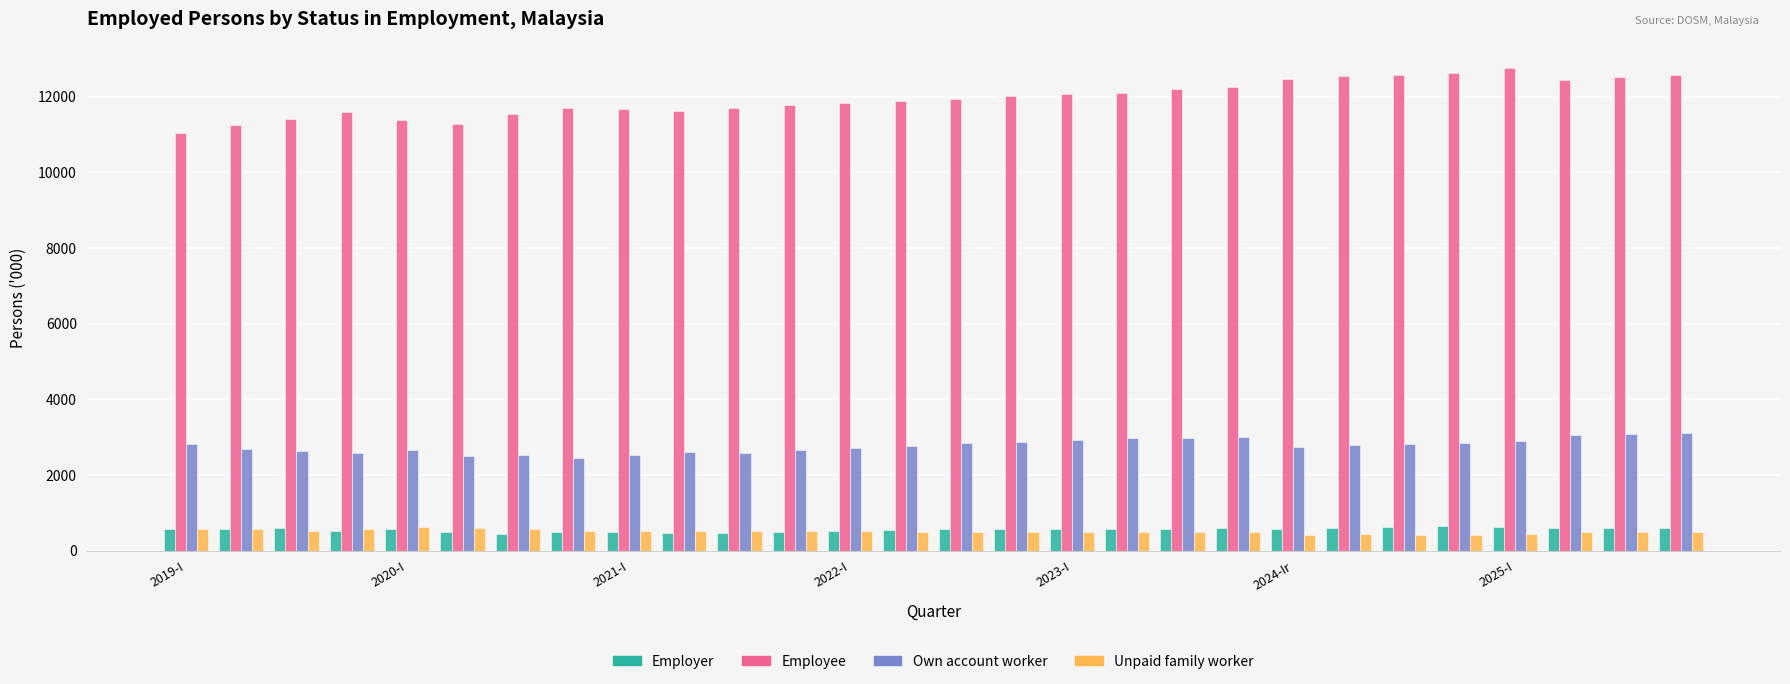

What is the difference between the maximum and second lowest values in the Unpaid family worker series?

196.7